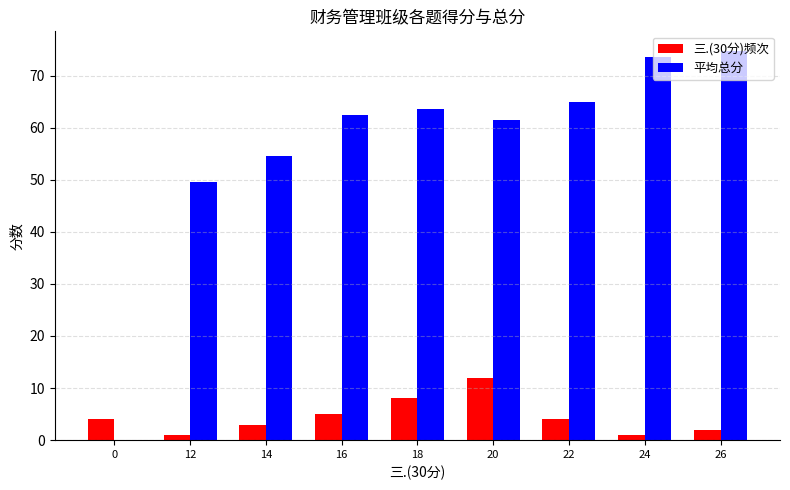

Which series has the largest total across all categories?

平均总分